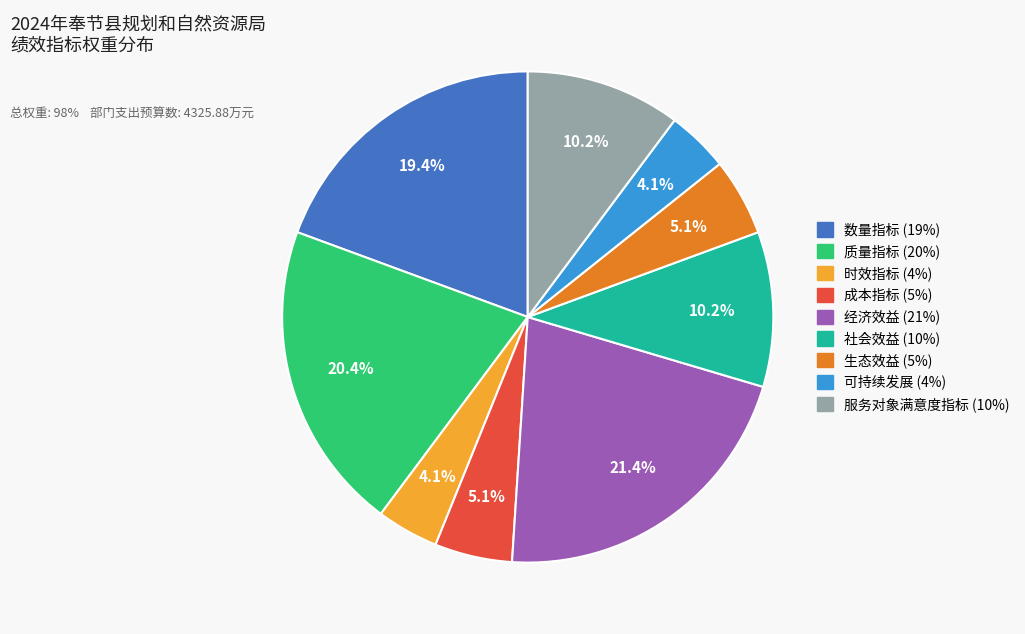

How many slices are in this pie chart?

9